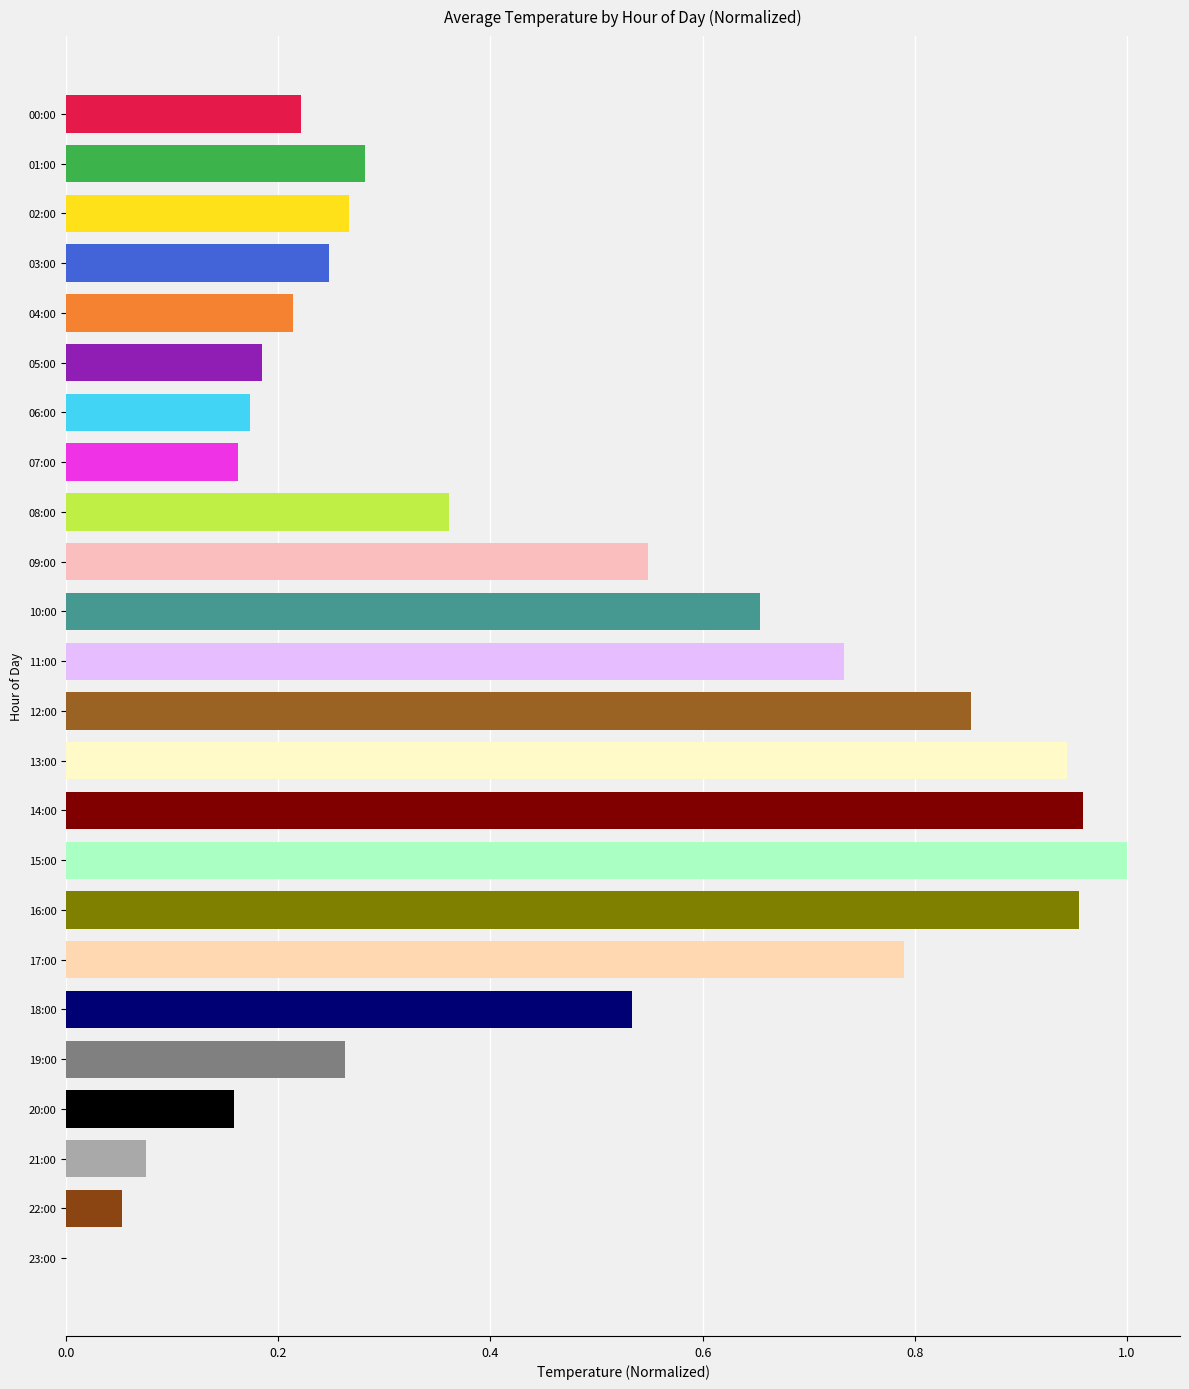

What is the change in value from 12:00 to 18:00?

-0.3